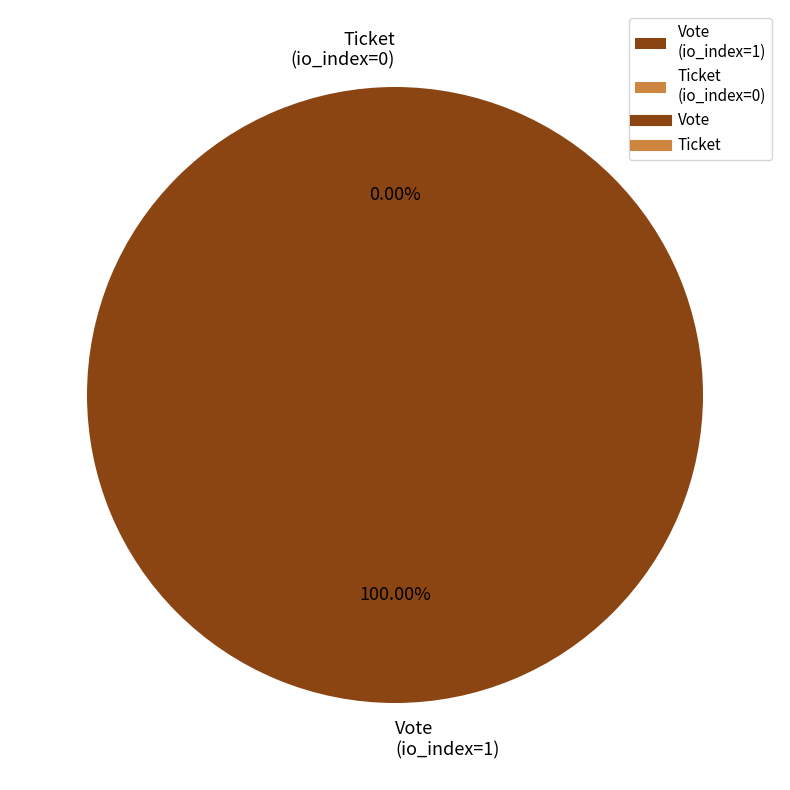

Rank the categories by value from lowest to highest.

Ticket (io_index=0), Vote (io_index=1)